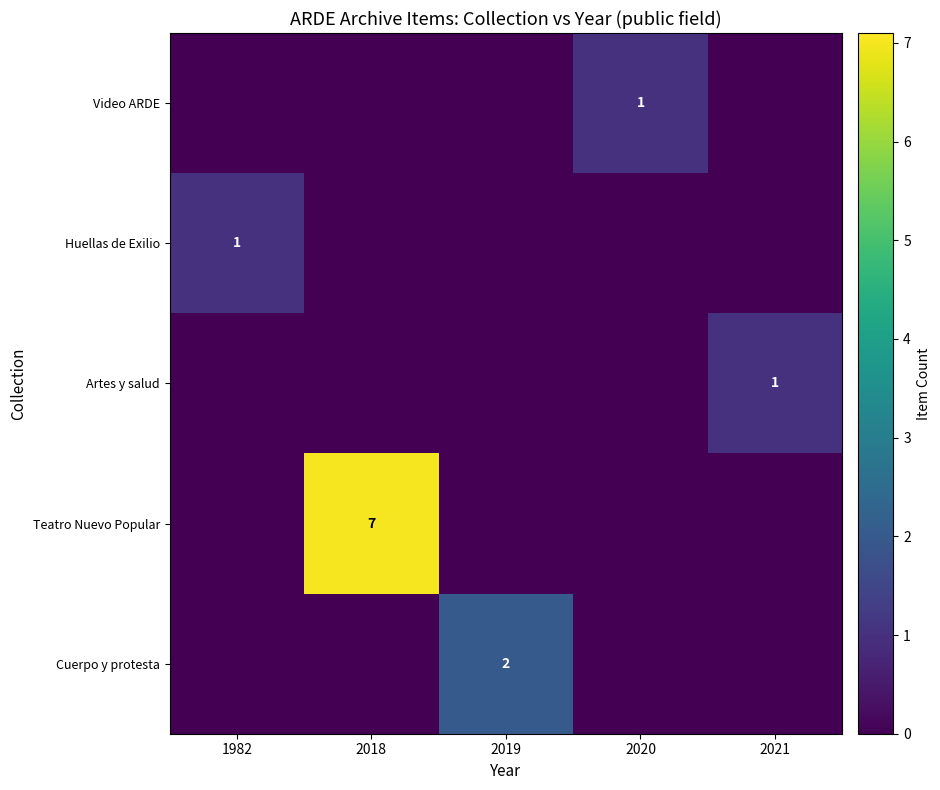

What is the spread (max minus min) of values at 2018?

7